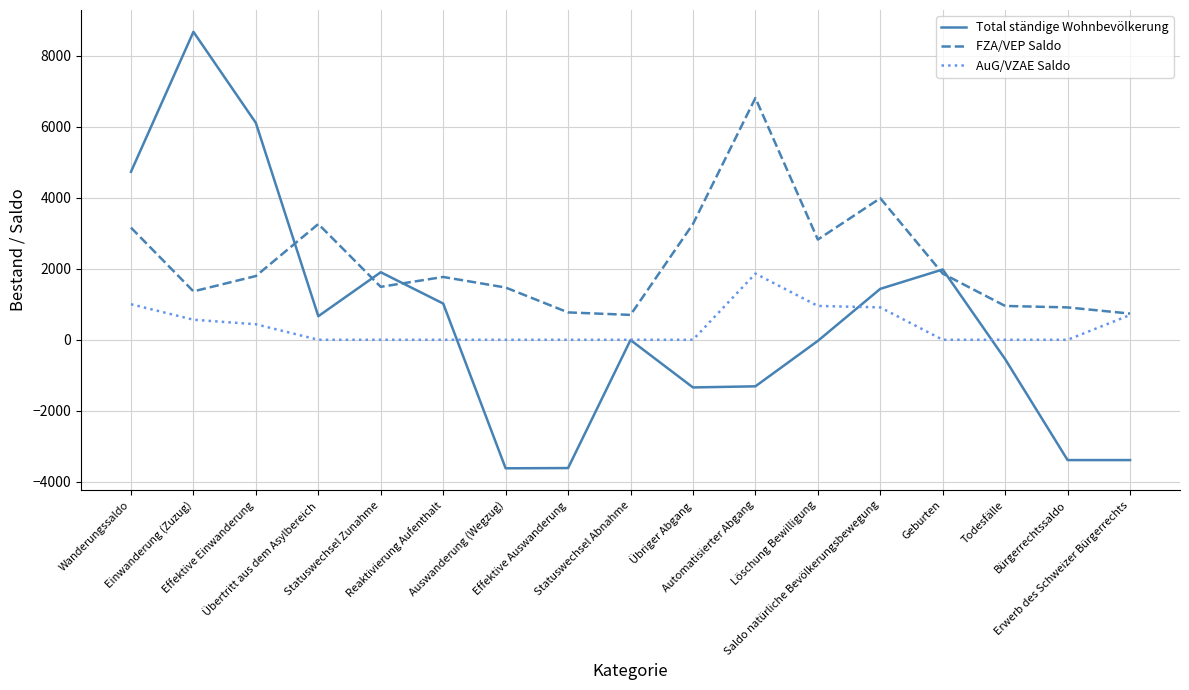

List the series in order of their peak value, lowest first.

AuG/VZAE Saldo, FZA/VEP Saldo, Total ständige Wohnbevölkerung